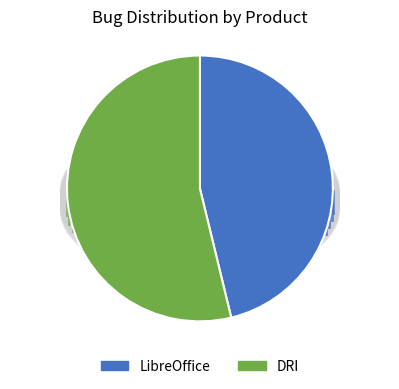

Rank the categories by value from highest to lowest.

DRI, LibreOffice